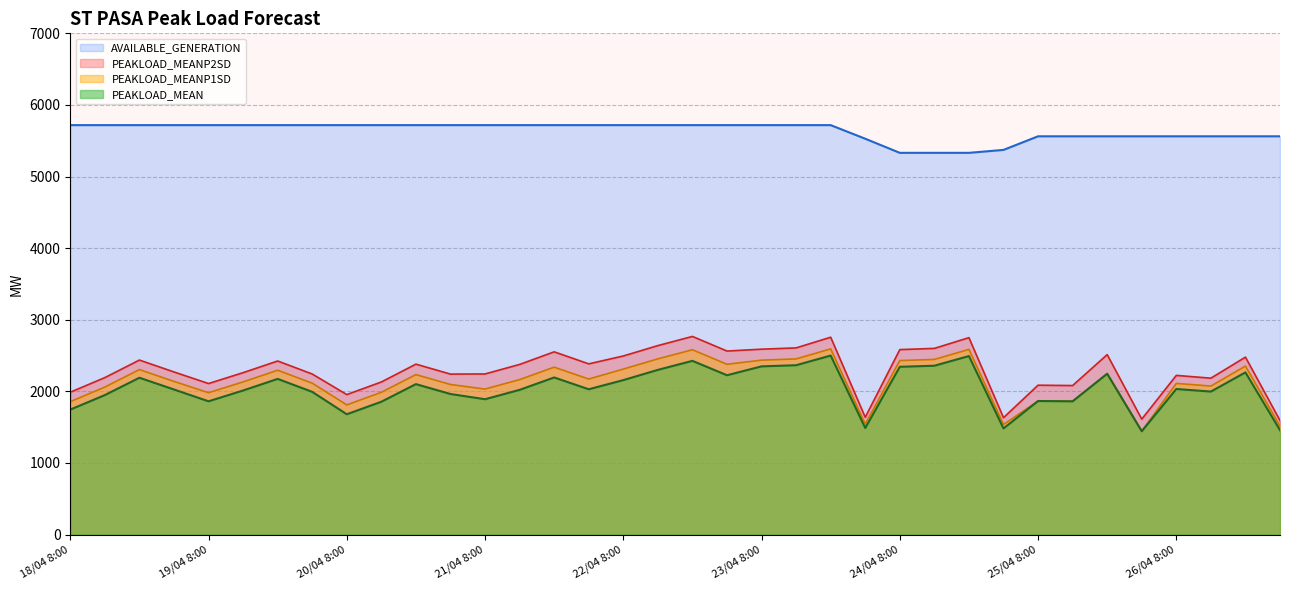

At which label does PEAKLOAD_MEANP2SD reach its peak?

22/04 20:00